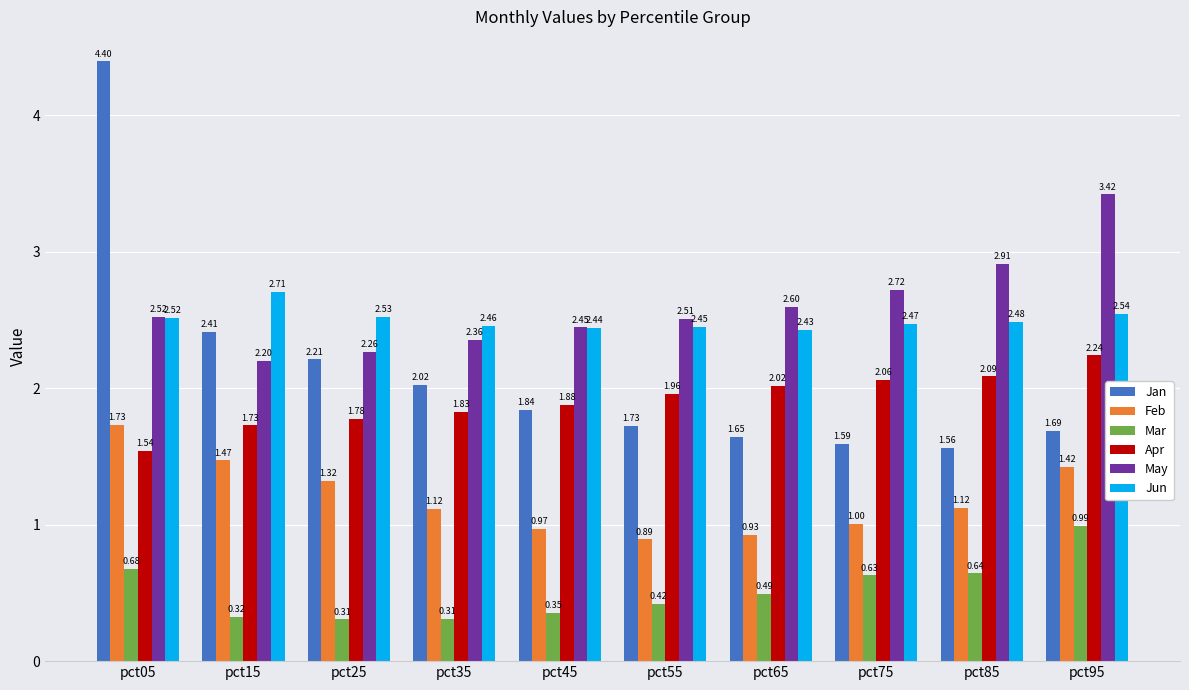

What is the difference between the May values at pct65 and pct75?

0.1